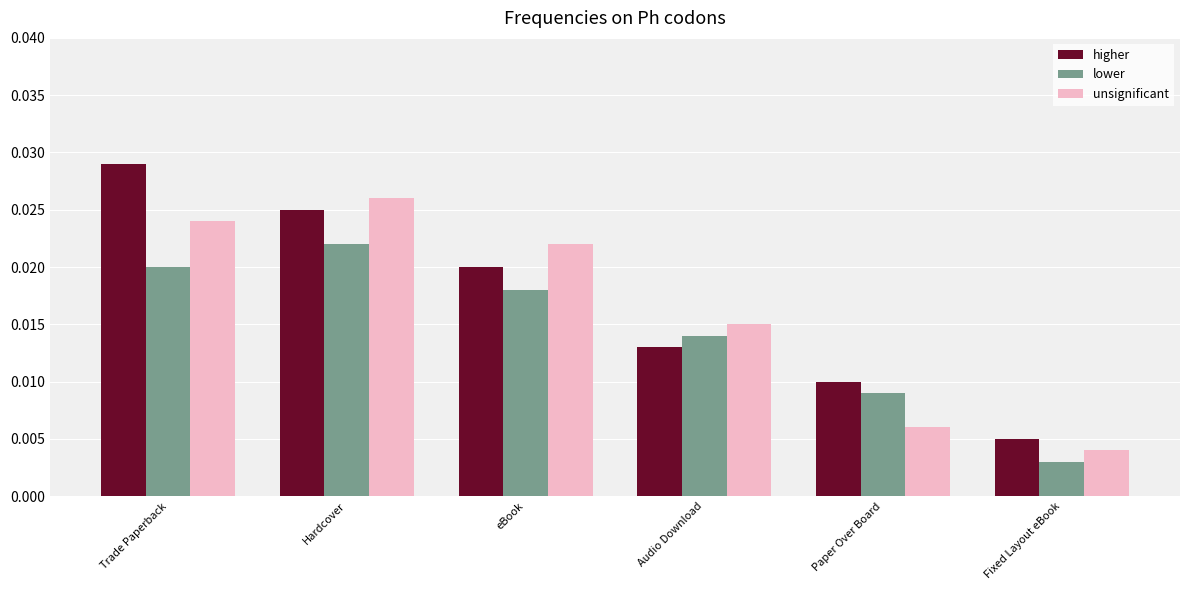

Rank the series at Fixed Layout eBook from highest to lowest value.

higher, unsignificant, lower